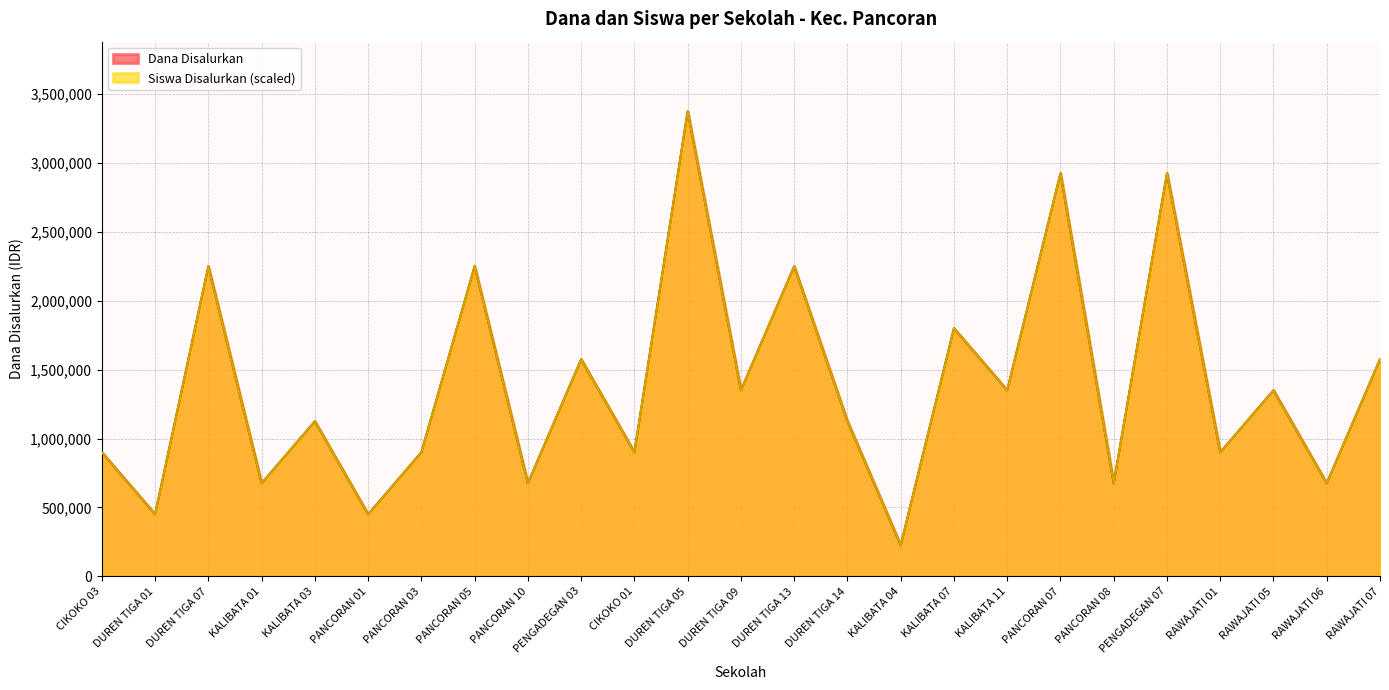

List the series in order of their peak value, highest first.

Dana Disalurkan, Siswa Disalurkan